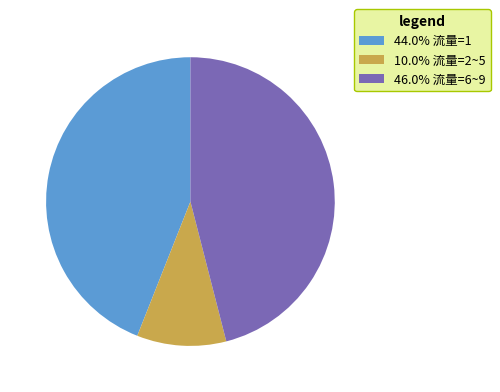

Approximately how many times larger is the value at 46.0% 流量=6~9 compared to 44.0% 流量=1?

1.0